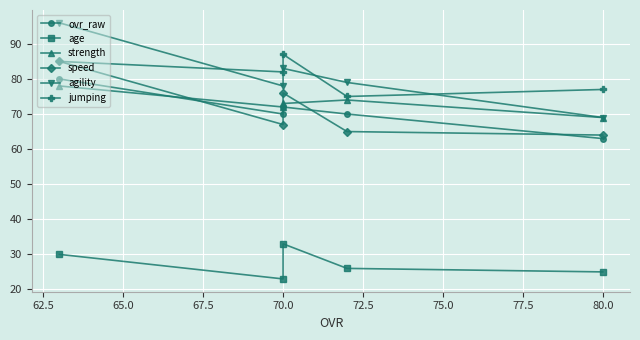

What is the value of the ovr_raw point at the 5th from the left?

63